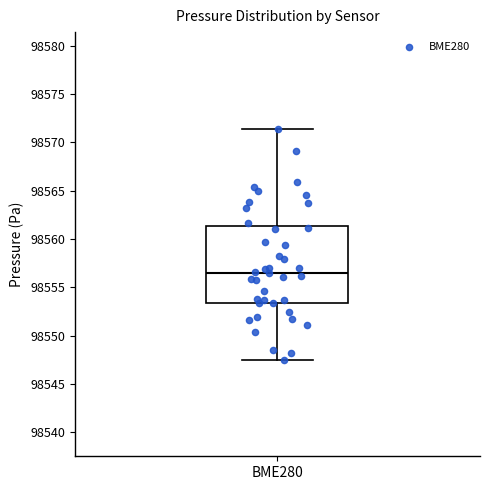

Transcribe this box plot: give where the median line is, the range the box spans, and where the two whiskers end, as read against the y-axis. The values are not printed on the chart, so give them approximately, as read against the axis.

median 98556.5, box 98553.5 to 98561.5, whiskers 98547.5 to 98571.5